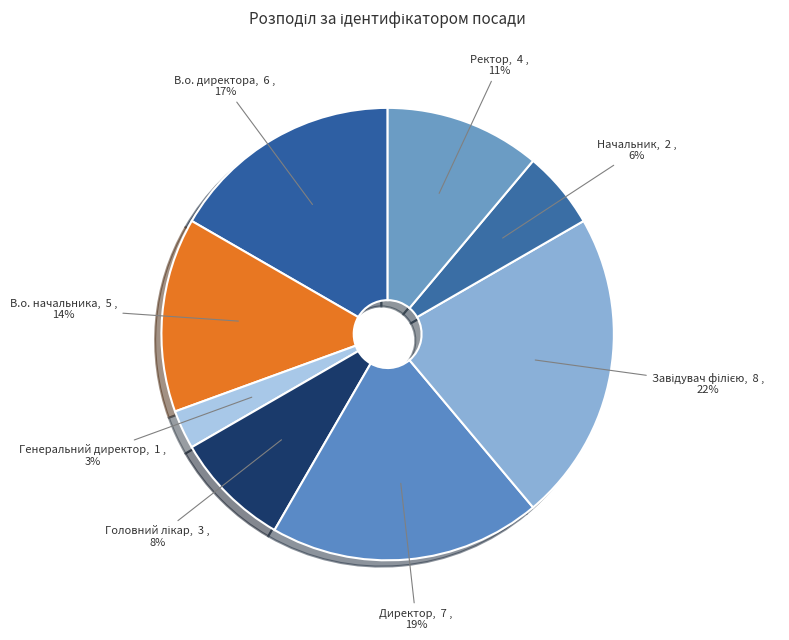

Which category has the smallest portion of the pie?

Генеральний директор